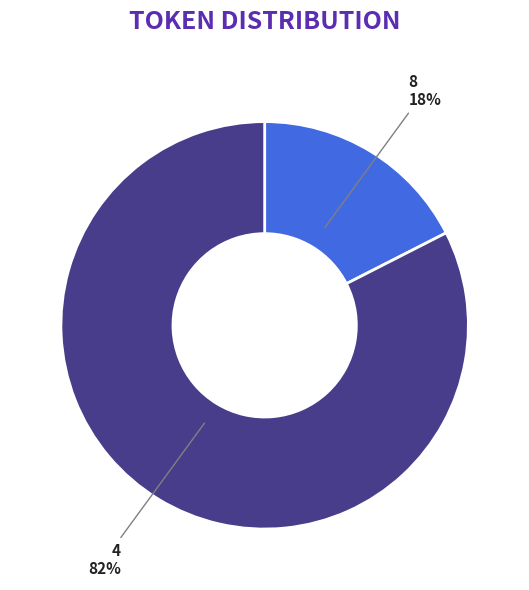

To the nearest percent, what is the combined percentage of 8 and 4?

100%